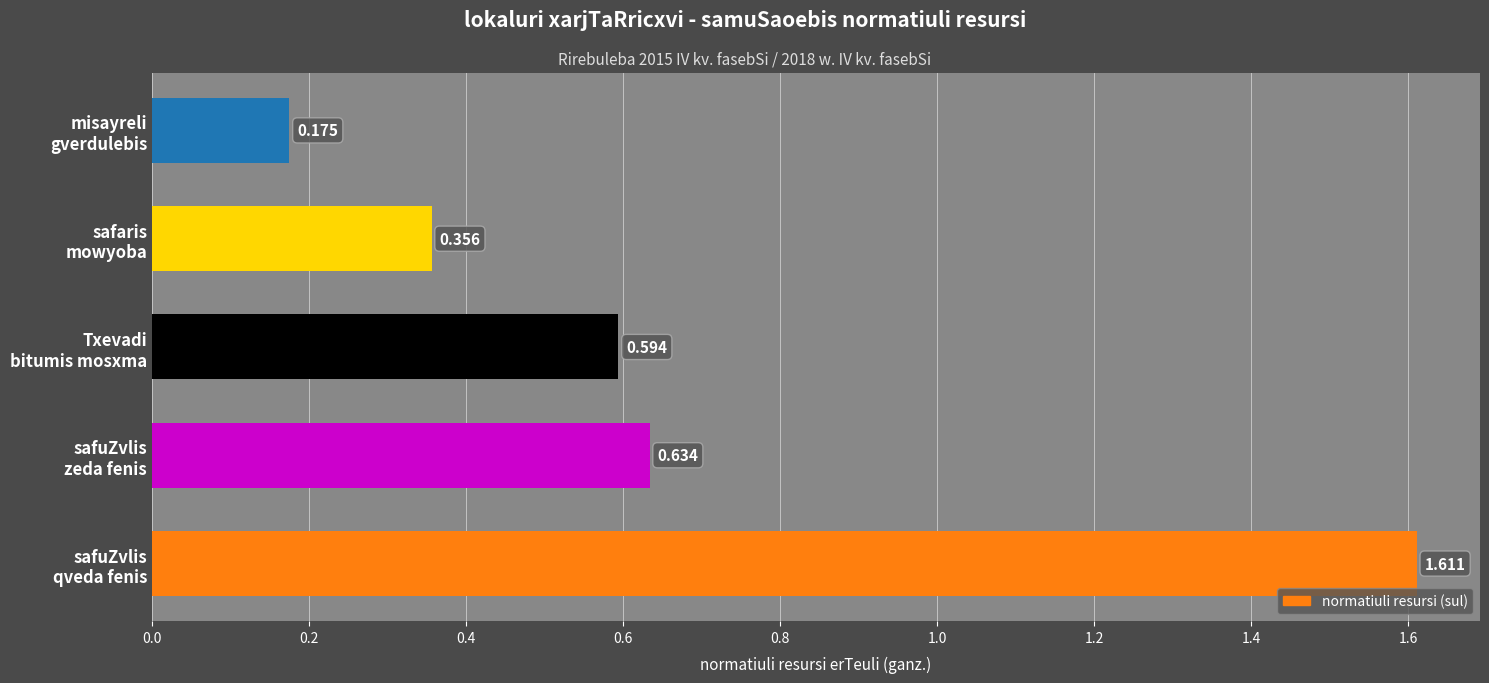

List the labels in order of value, smallest first.

misayreli
gverdulebis, safaris
mowyoba, Txevadi
bitumis mosxma, safuZvlis
zeda fenis, safuZvlis
qveda fenis